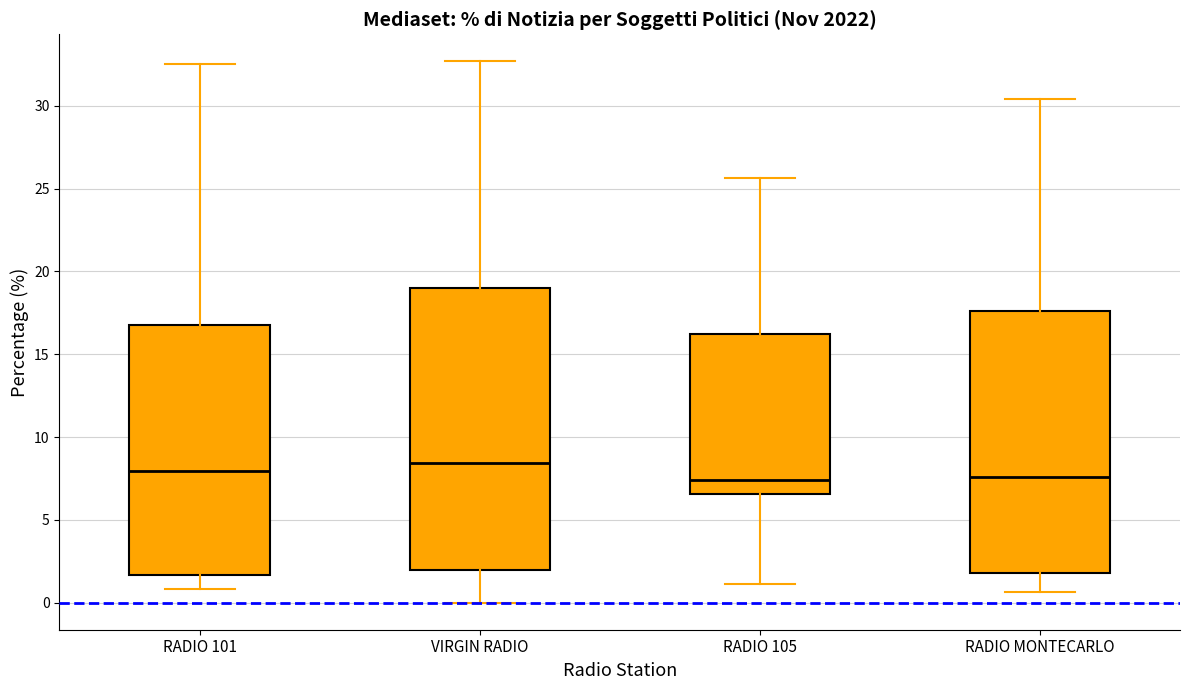

Reading left to right, read every box against the y-axis: the position of its median line, the range the box covers, and the ends of its whiskers. The values are not printed on the chart, so give them approximately, as read against the axis.

RADIO 101: median 8.0, box 1.5 to 17.0, whiskers 1.0 to 32.5
VIRGIN RADIO: median 8.5, box 2.0 to 19.0, whiskers 0.0 to 32.5
RADIO 105: median 7.5, box 6.5 to 16.0, whiskers 1.0 to 25.5
RADIO MONTECARLO: median 7.5, box 2.0 to 17.5, whiskers 0.5 to 30.5